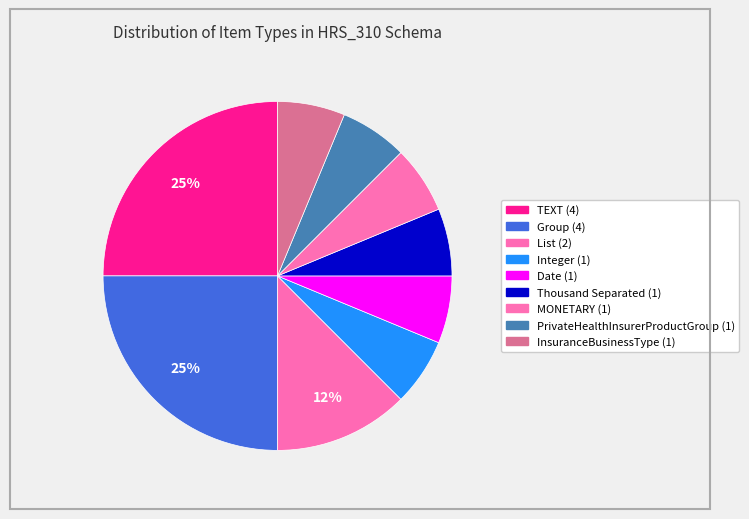

Rank the categories by value from lowest to highest.

Integer, Date, Thousand Separated, MONETARY, PrivateHealthInsurerProductGroup, InsuranceBusinessType, List, TEXT, Group